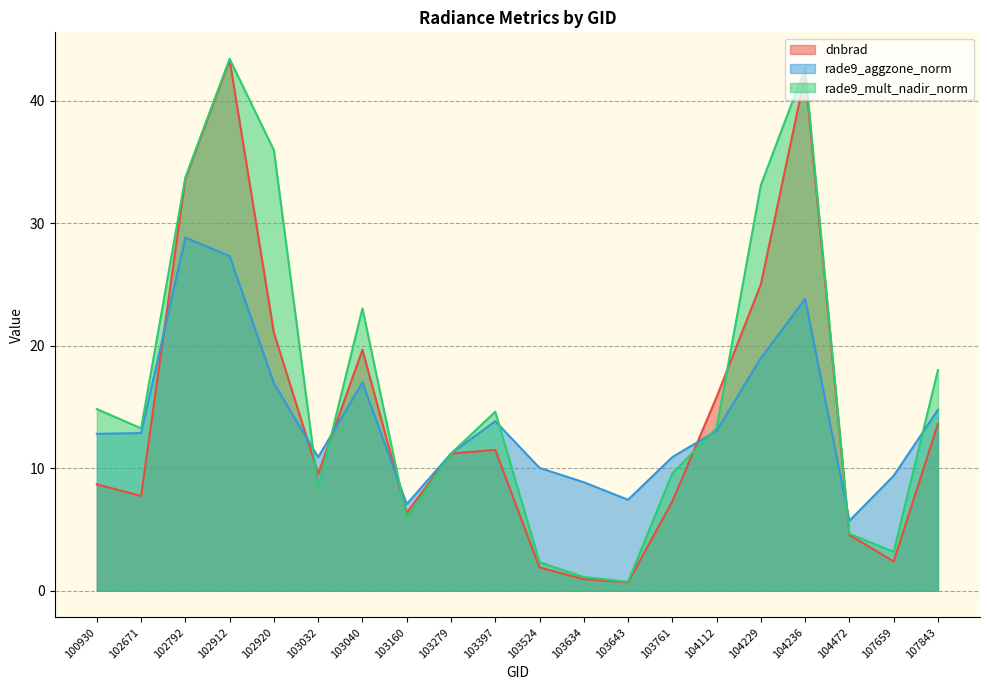

Which series has the largest total across all categories?

rade9_mult_nadir_norm